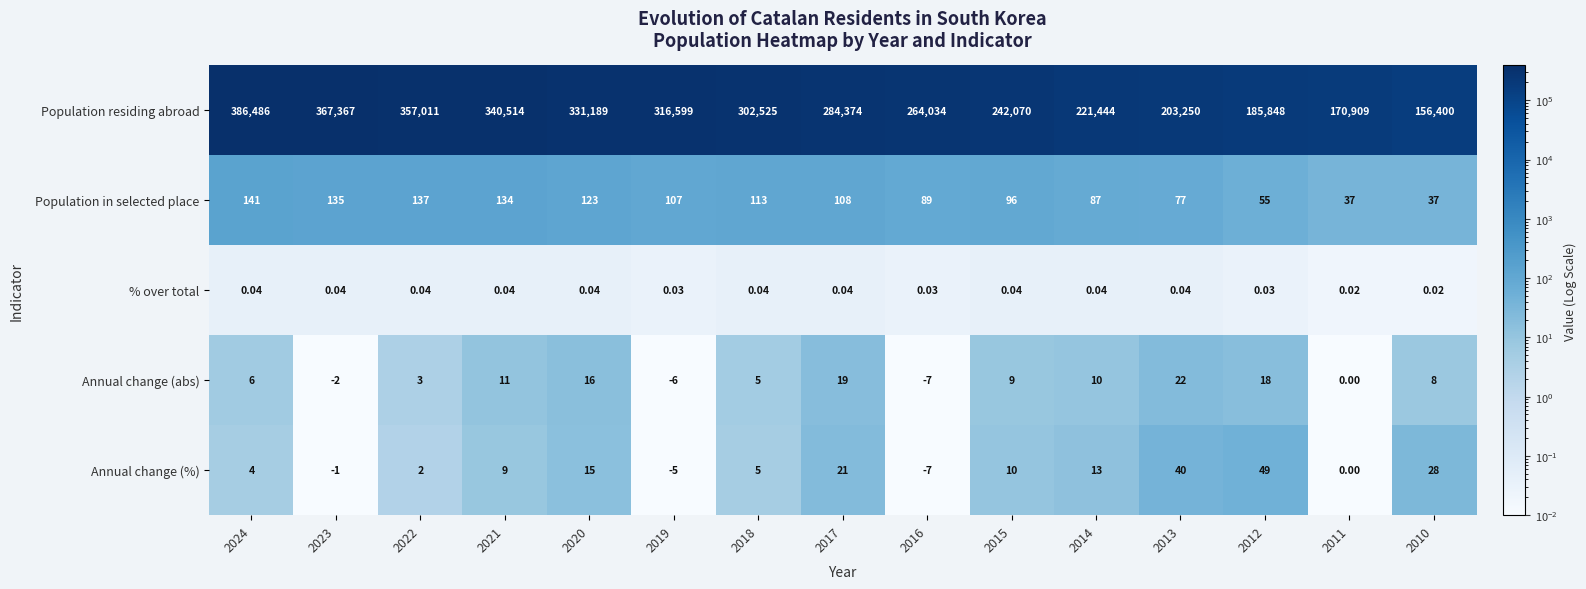

Which series has the widest spread of values?

Population residing abroad